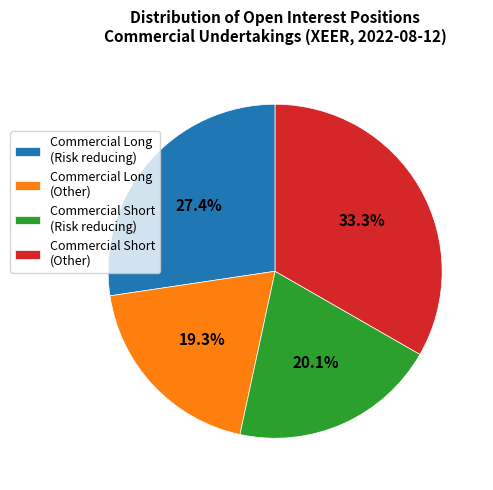

Rank the categories by value from lowest to highest.

Commercial Long (Other), Commercial Short (Risk reducing), Commercial Long (Risk reducing), Commercial Short (Other)